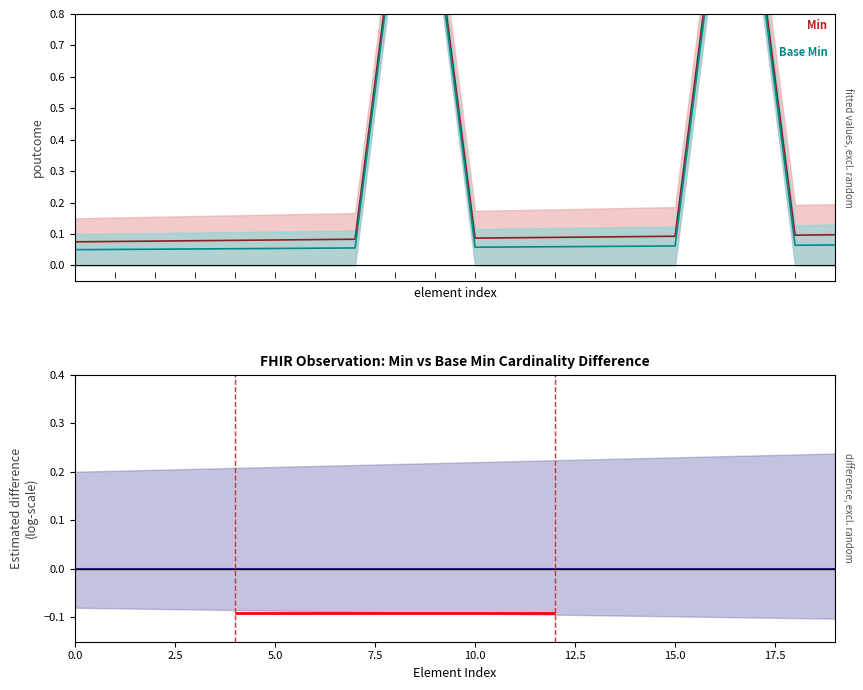

Is the value of Base Min at Observation.extension greater than the value of Min at Observation?

Yes